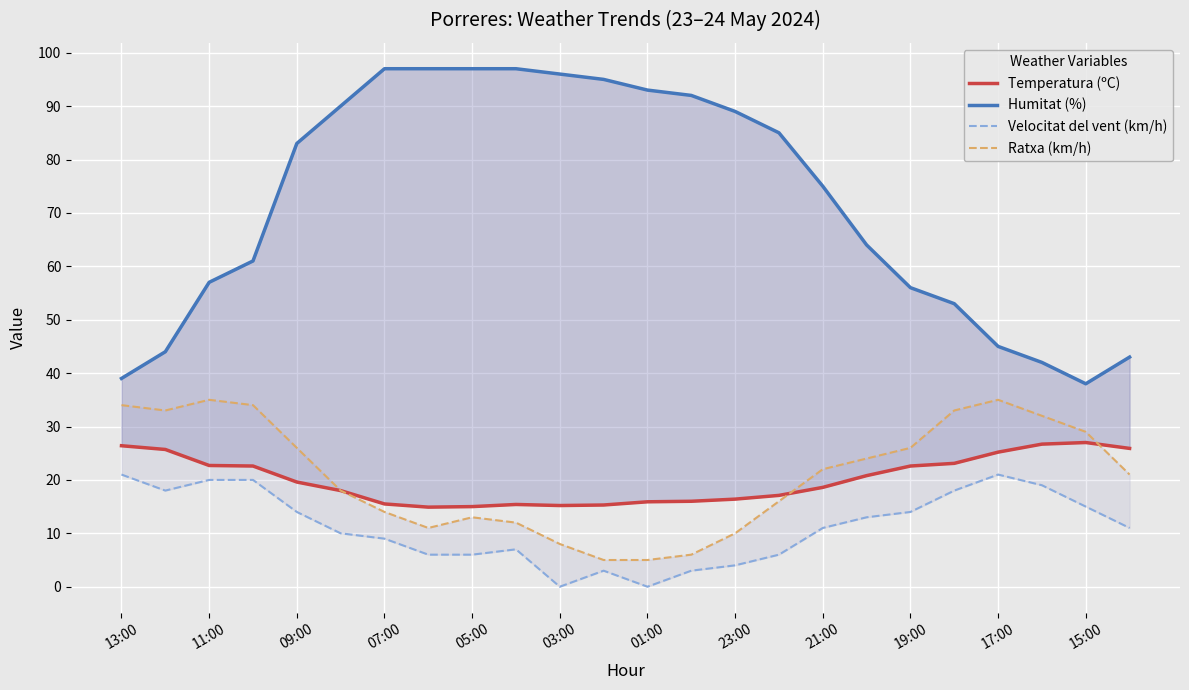

Reading right to left, transcribe all the data shown in this chart.

Temperatura (ºC): 25.9	27.0	26.7	25.2	23.1	22.6	20.8	18.6	17.1	16.4	16.0	15.9	15.3	15.2	15.4	15.0	14.9	15.5	18.0	19.6	22.6	22.7	25.7	26.4
Humitat (%): 43.0	38.0	42.0	45.0	53.0	56.0	64.0	75.0	85.0	89.0	92.0	93.0	95.0	96.0	97.0	97.0	97.0	97.0	90.0	83.0	61.0	57.0	44.0	39.0
Velocitat del vent (km/h): 11.0	15.0	19.0	21.0	18.0	14.0	13.0	11.0	6.0	4.0	3.0	0.0	3.0	0.0	7.0	6.0	6.0	9.0	10.0	14.0	20.0	20.0	18.0	21.0
Ratxa (km/h): 21.0	29.0	32.0	35.0	33.0	26.0	24.0	22.0	16.0	10.0	6.0	5.0	5.0	8.0	12.0	13.0	11.0	14.0	18.0	26.0	34.0	35.0	33.0	34.0